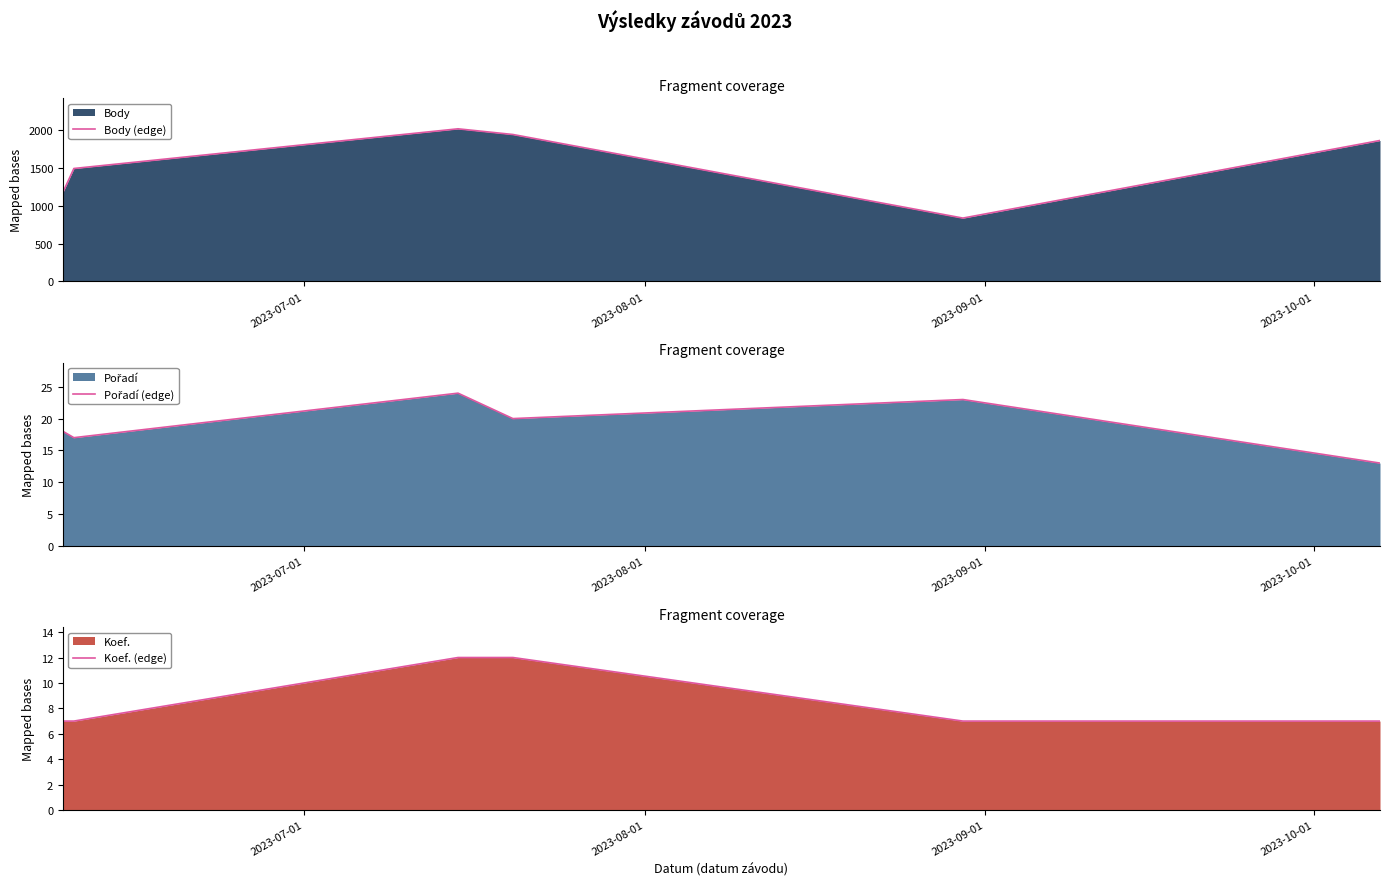

Which series has the widest spread of values?

Body (edge)